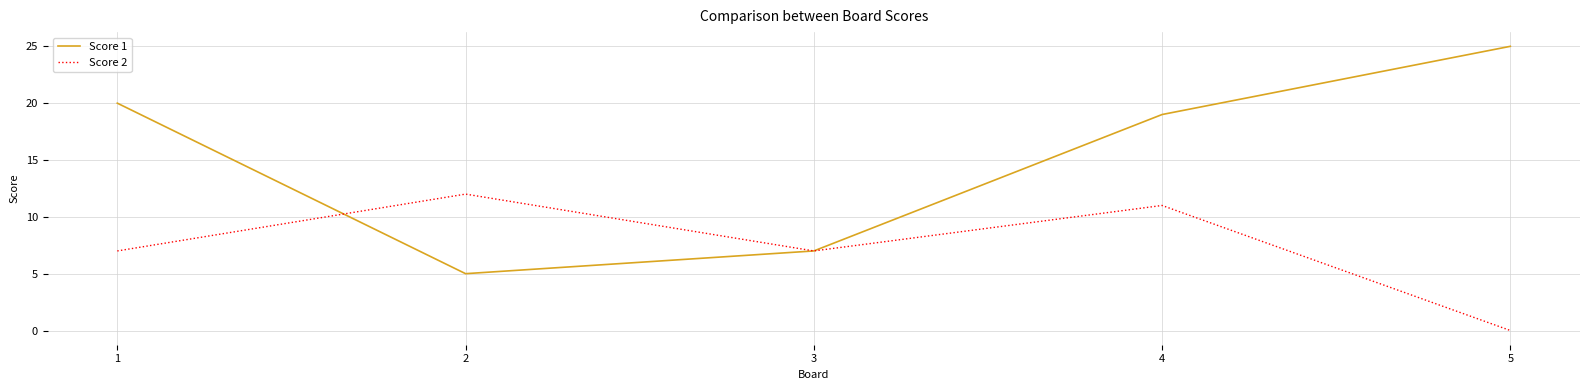

Which series has the largest total across all categories?

Score 1